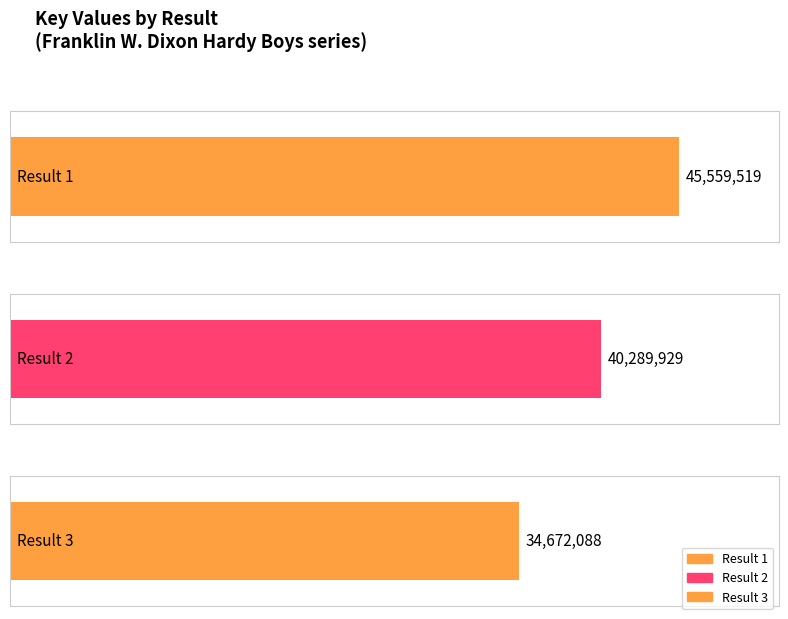

Reading left to right, transcribe all the data shown in this chart.

45559519	40289929	34672088